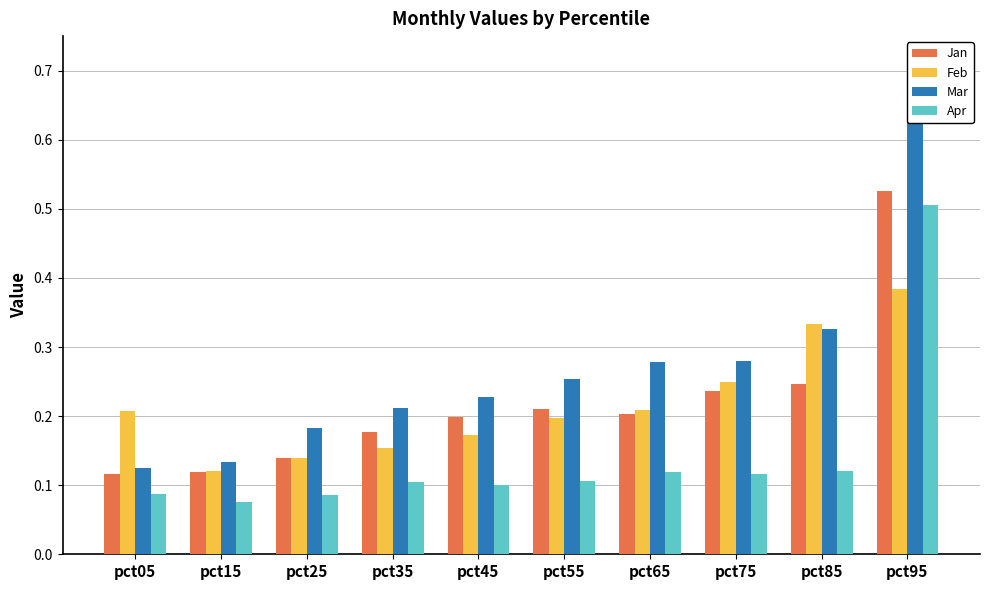

Count the number of categories in the chart.

10